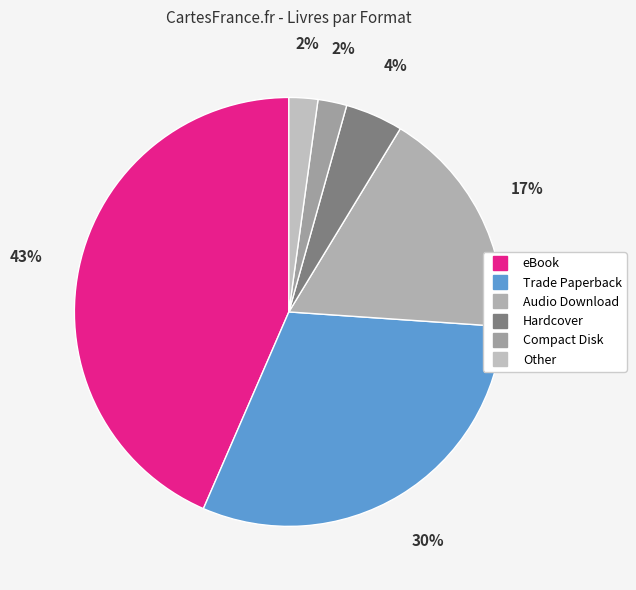

How many segments does this pie chart have?

6